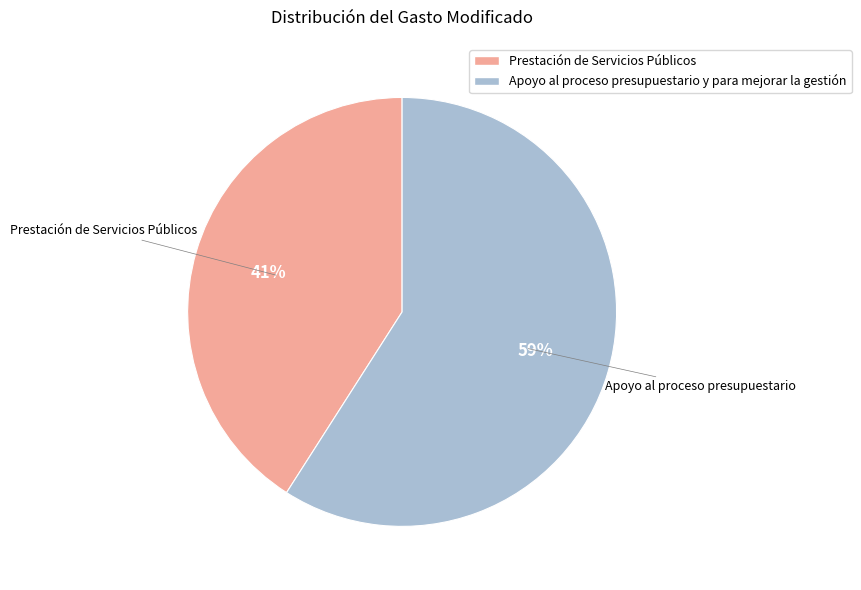

True or false: Apoyo al proceso presupuestario y para mejorar la gestión accounts for 67% of the total.

False